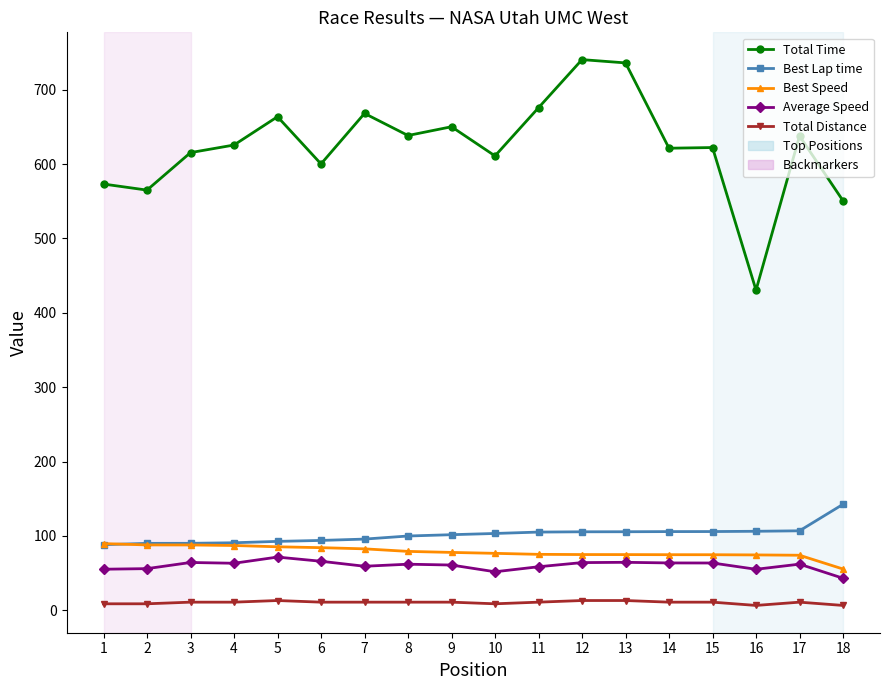

The value of Average Speed at 2 is 56.1. True or false?

True